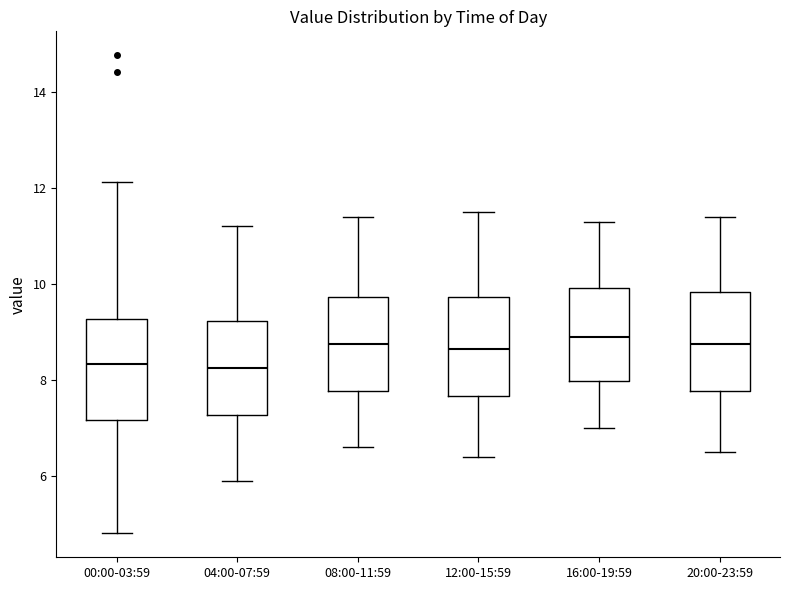

Reading left to right, read every box against the y-axis: the position of its median line, the range the box covers, and the ends of its whiskers. The values are not printed on the chart, so give them approximately, as read against the axis.

00:00-03:59: median 8.4, box 7.2 to 9.2, whiskers 4.8 to 12.2
04:00-07:59: median 8.2, box 7.2 to 9.2, whiskers 6.0 to 11.2
08:00-11:59: median 8.8, box 7.8 to 9.8, whiskers 6.6 to 11.4
12:00-15:59: median 8.6, box 7.6 to 9.8, whiskers 6.4 to 11.6
16:00-19:59: median 9.0, box 8.0 to 10.0, whiskers 7.0 to 11.4
20:00-23:59: median 8.8, box 7.8 to 9.8, whiskers 6.6 to 11.4